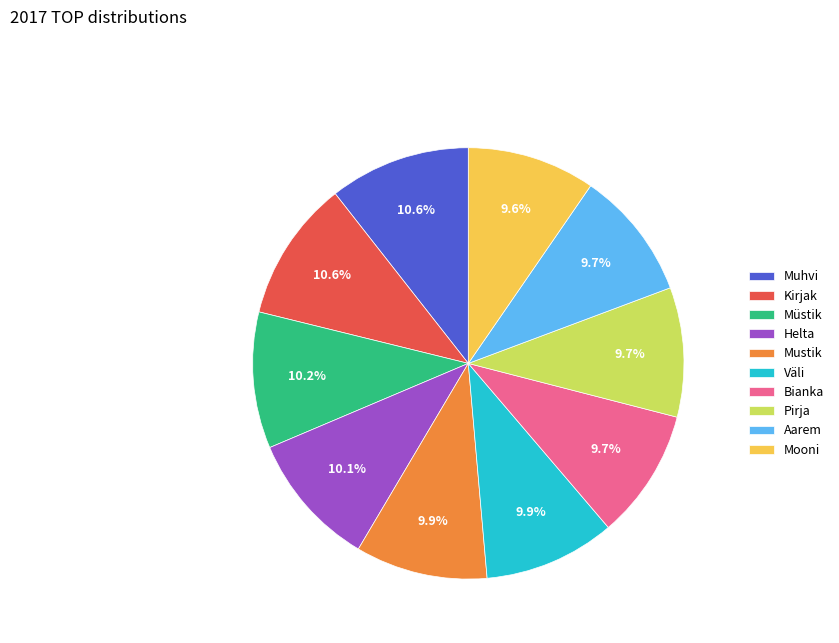

Is it true that Aarem is 4% of the pie?

False